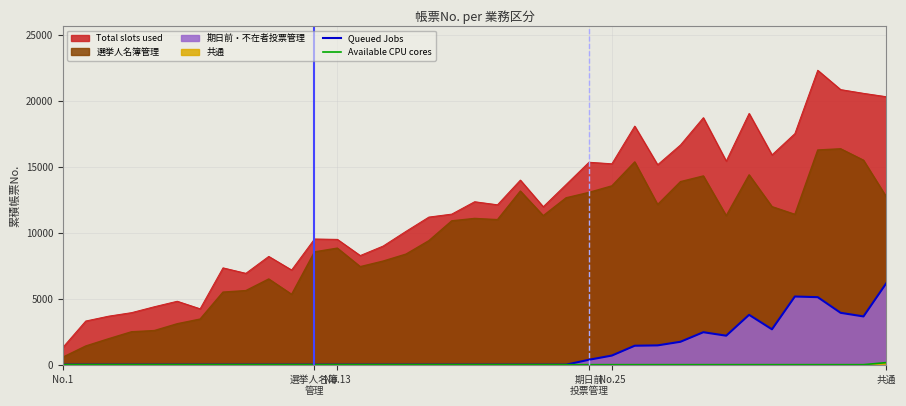

Which series has the largest total across all categories?

Total slots used